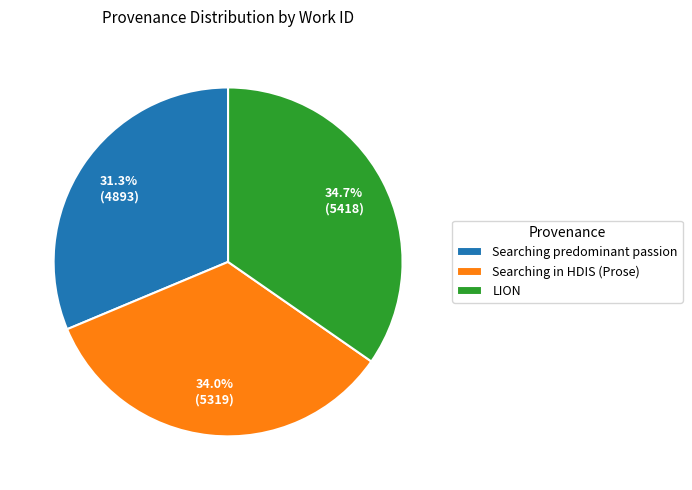

Between LION and Searching in HDIS (Prose), which is larger?

LION